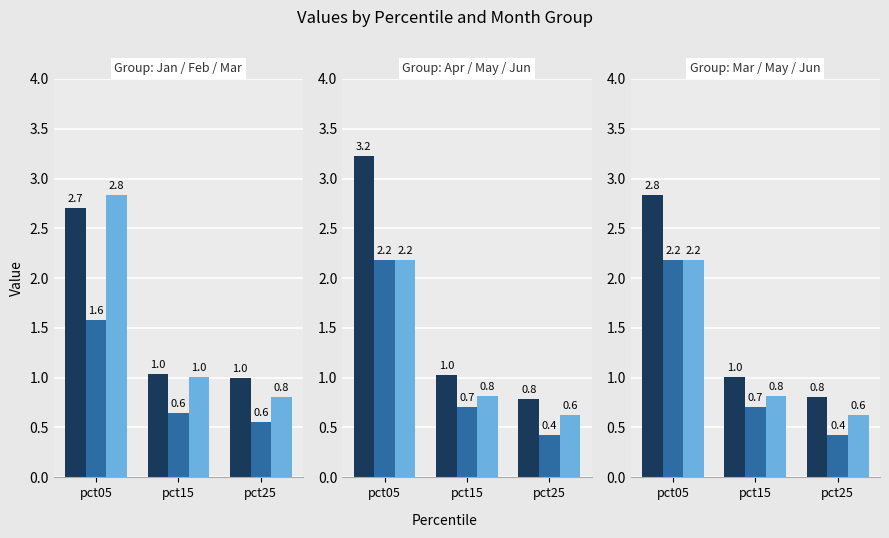

Is it true that Jan equals 1.5 at pct25?

False